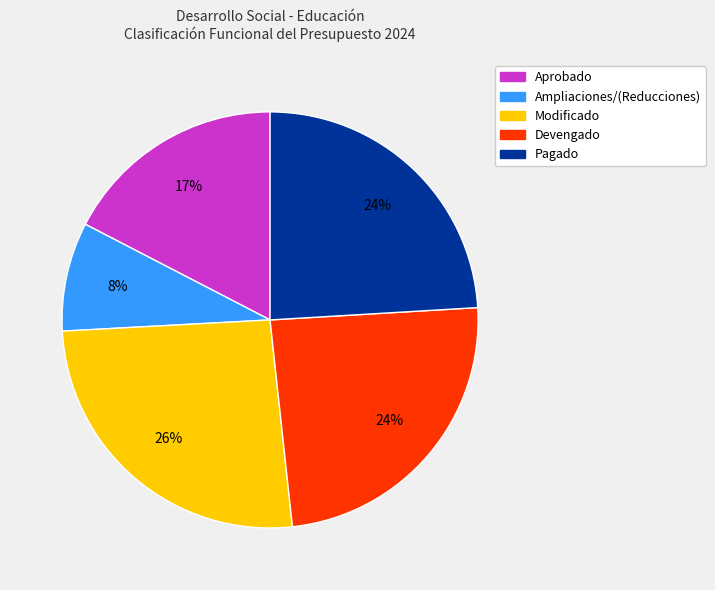

To the nearest percent, what percentage of the pie is Pagado?

24%